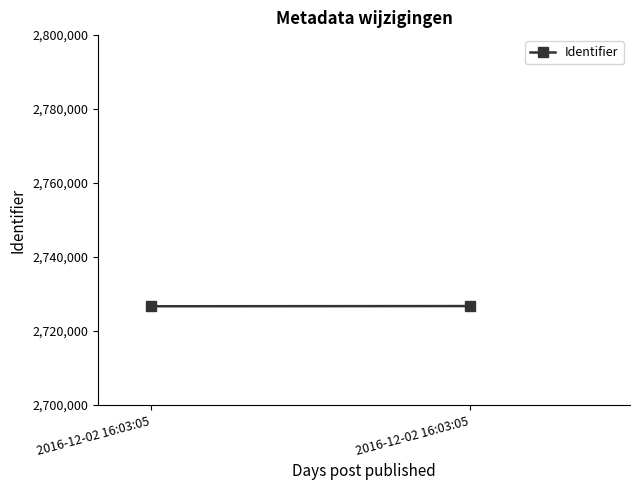

Reading right to left, extract all data points from this chart.

2726762	2726708